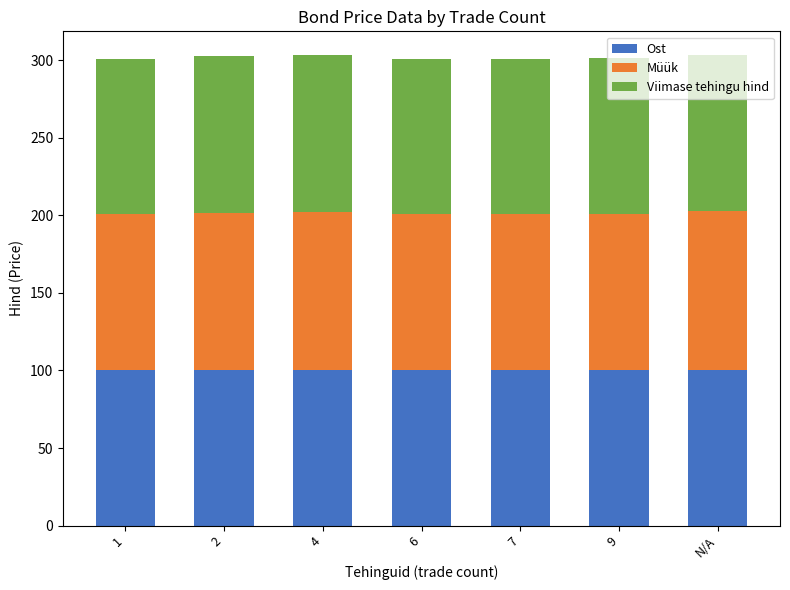

The value of Ost at 7 is 100.2. True or false?

True